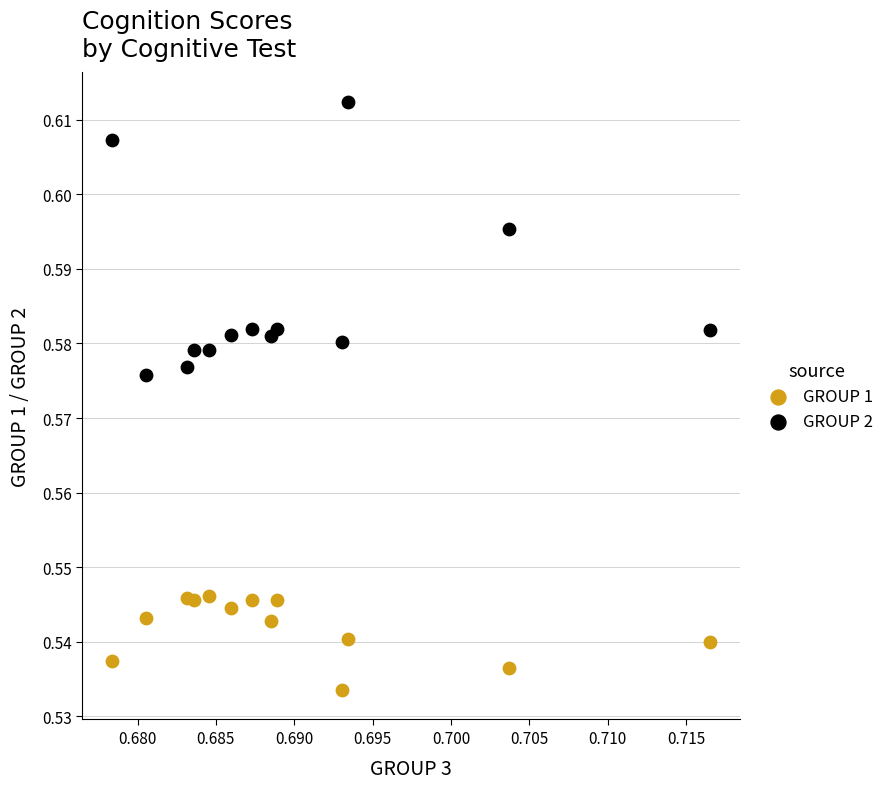

Which series reaches the maximum Y coordinate?

GROUP 2